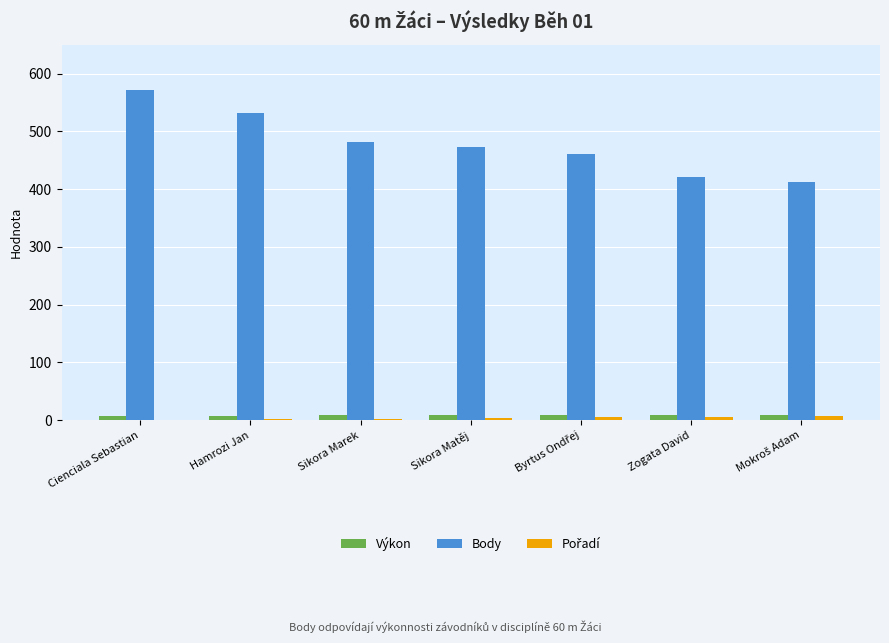

Which category has the highest value across all series?

Cienciala Sebastian